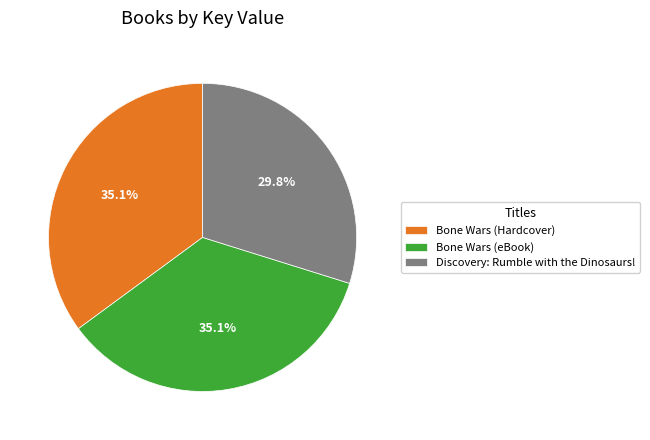

True or false: Bone Wars (eBook) accounts for 35% of the total.

True